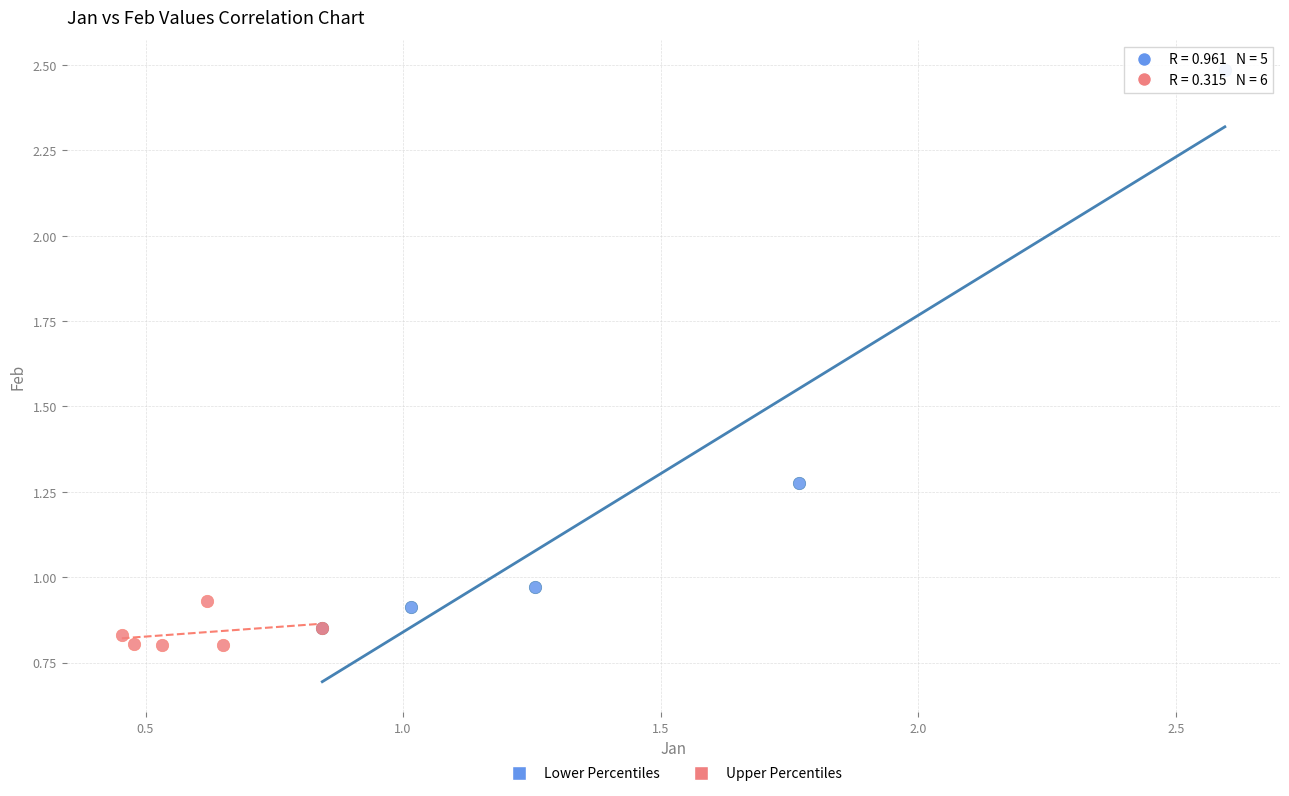

What are all the series names shown in the legend?

Lower Percentiles, Upper Percentiles